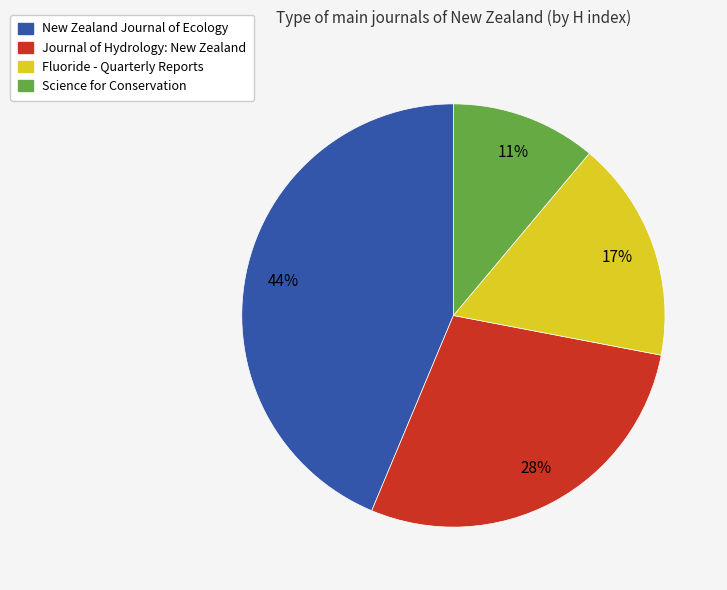

To the nearest percent, what percentage of the pie is Fluoride - Quarterly Reports?

17%